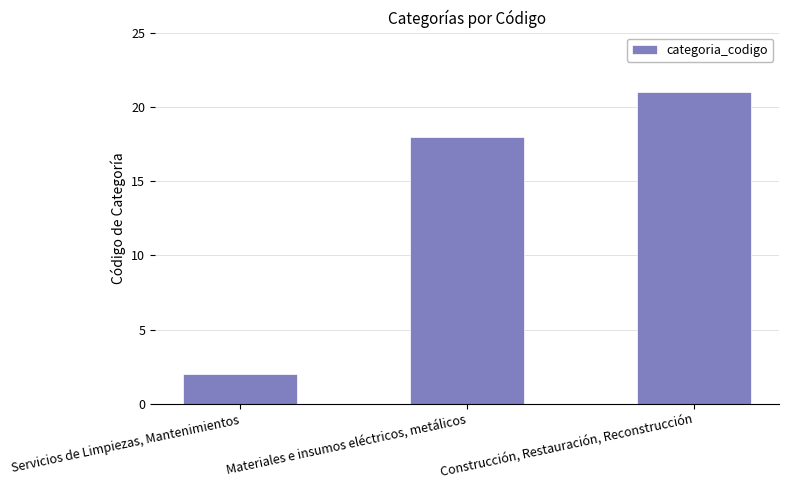

Reading right to left, extract all data points from this chart.

Construcción, Restauración, Reconstrucción=21	Materiales e insumos eléctricos, metálicos=18	Servicios de Limpiezas, Mantenimientos=2